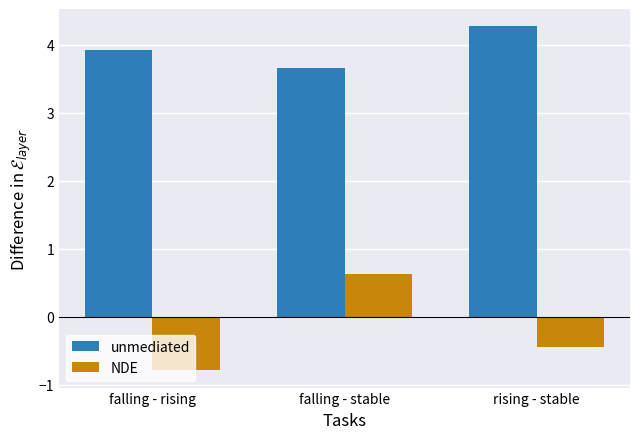

What is the label of the 1st bar from the right?

rising - stable